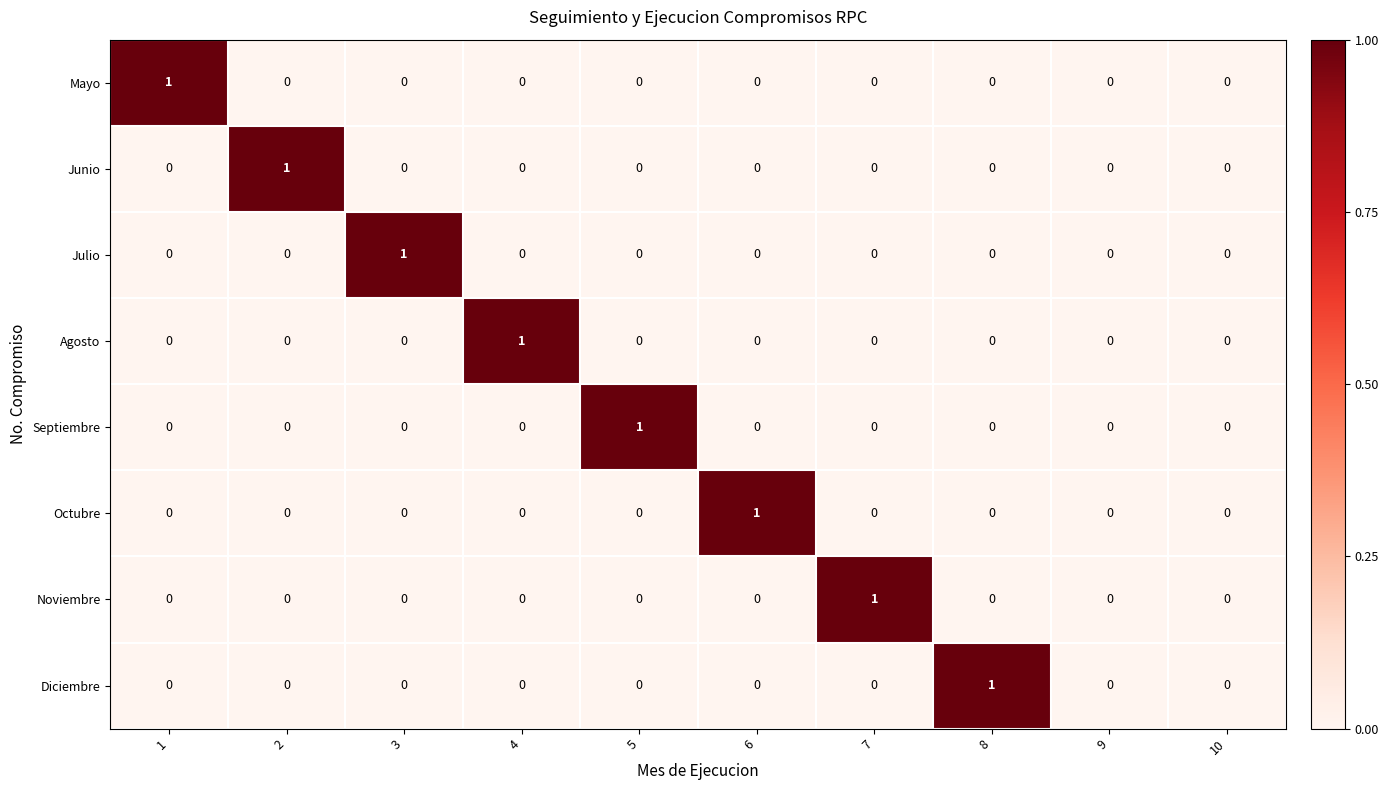

Count the Diciembre values in the range 0 to 1.

10